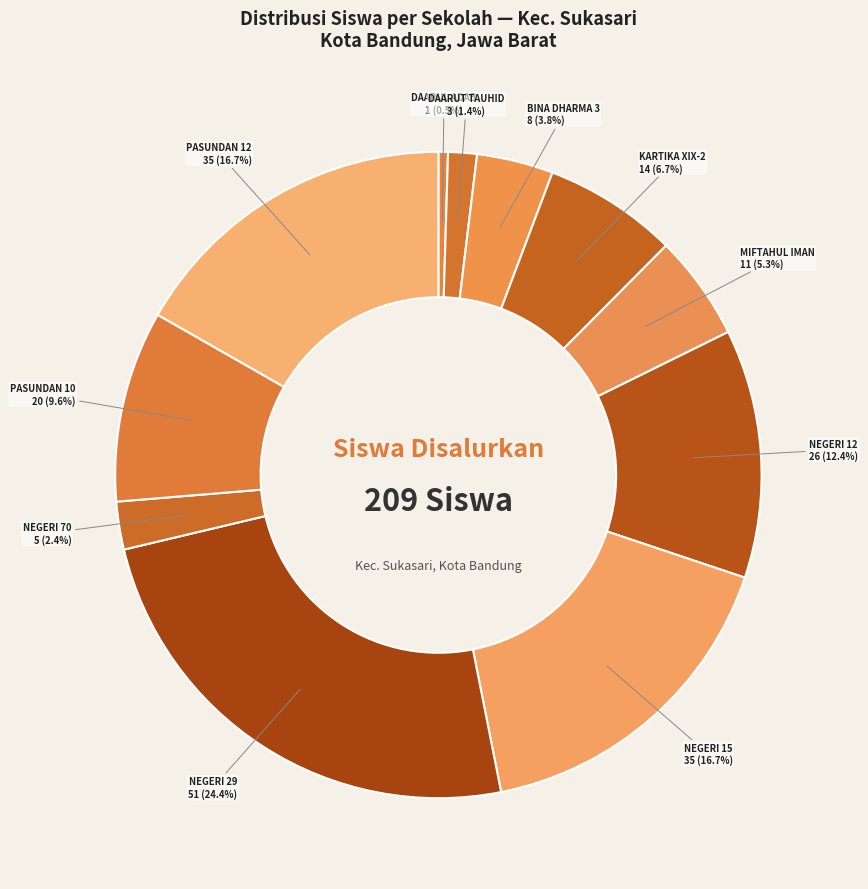

How many slices are in this pie chart?

11